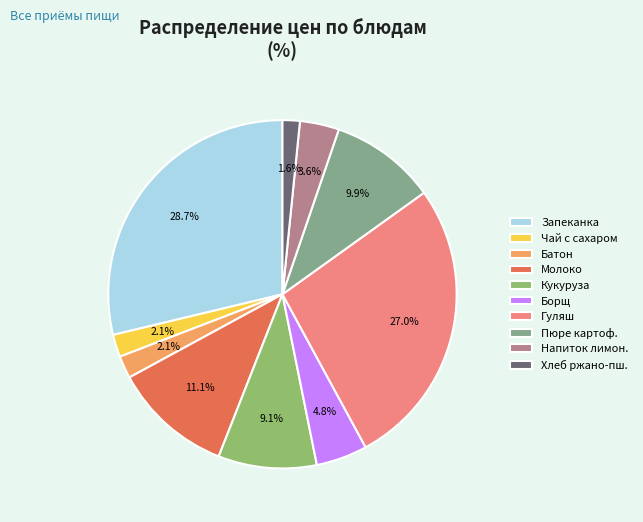

Count the number of slices in the pie.

10